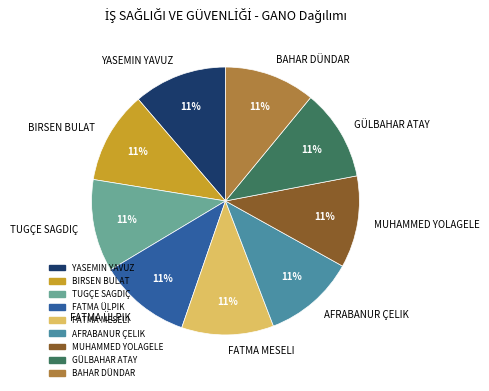

Approximately how many times larger is the value at AFRABANUR ÇELIK compared to YASEMIN YAVUZ?

1.0